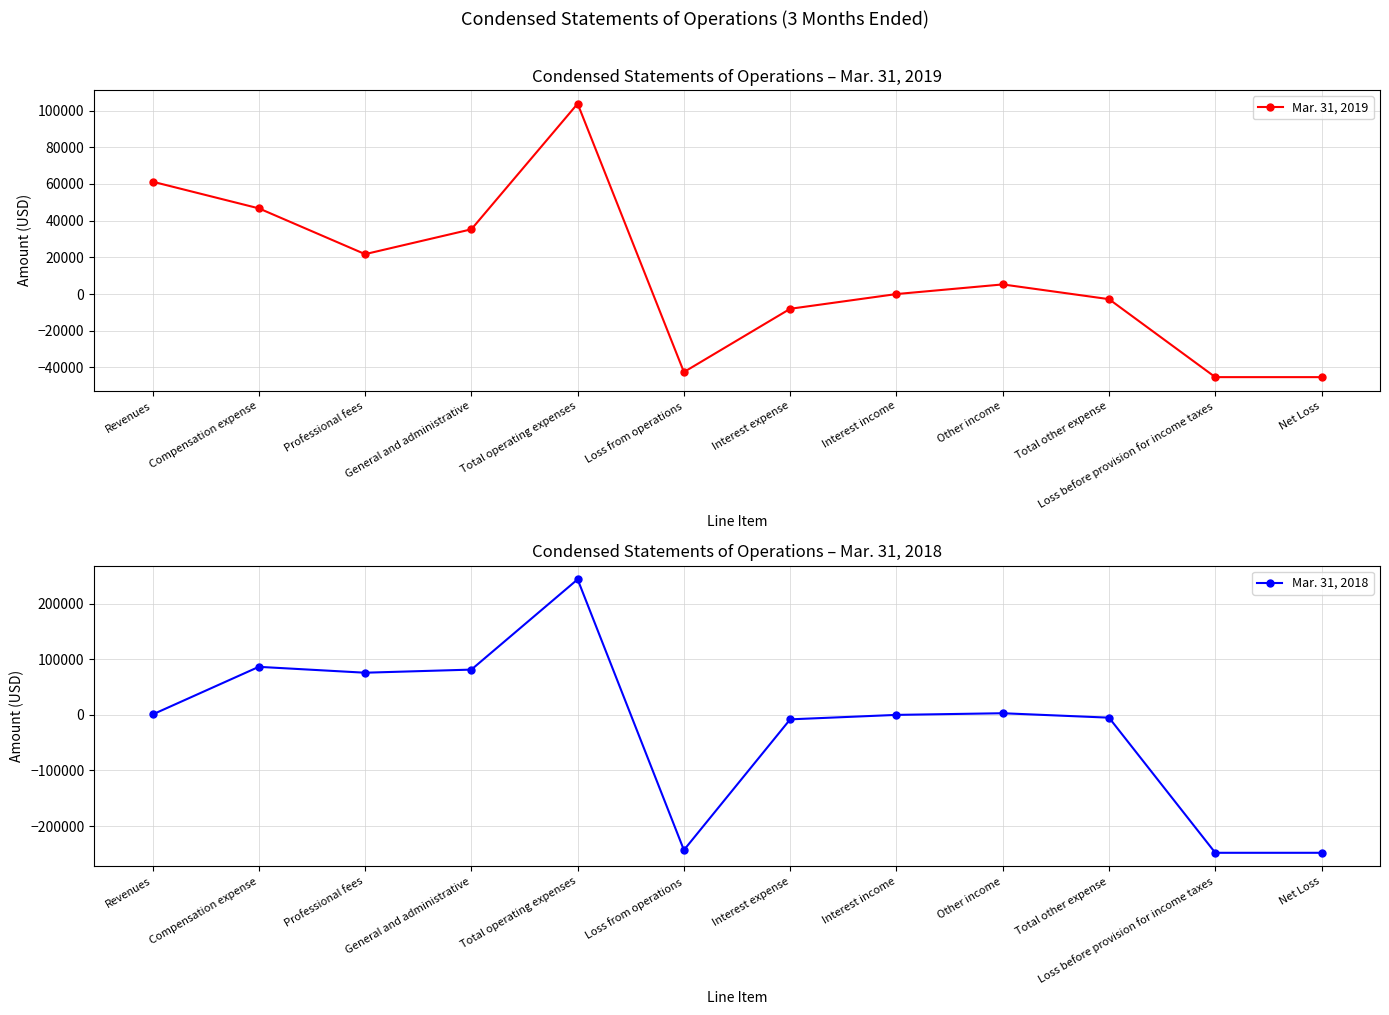

At Net Loss, list the series in order from smallest to largest.

Mar. 31, 2018, Mar. 31, 2019